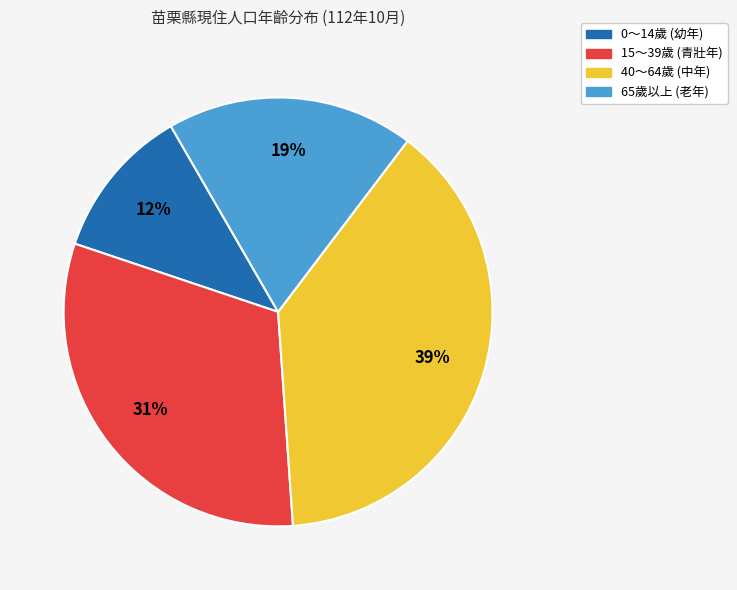

What percentage is the 15～39歲 (青壯年) slice, to the nearest percent?

31%